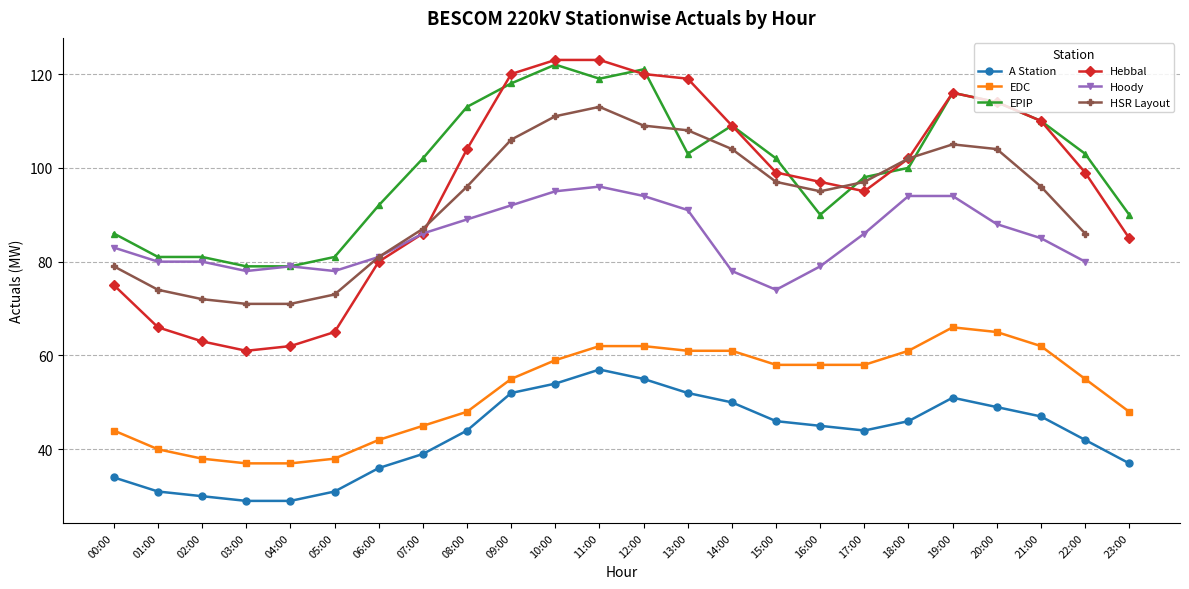

Which category has the highest value in the Hoody series?

11:00